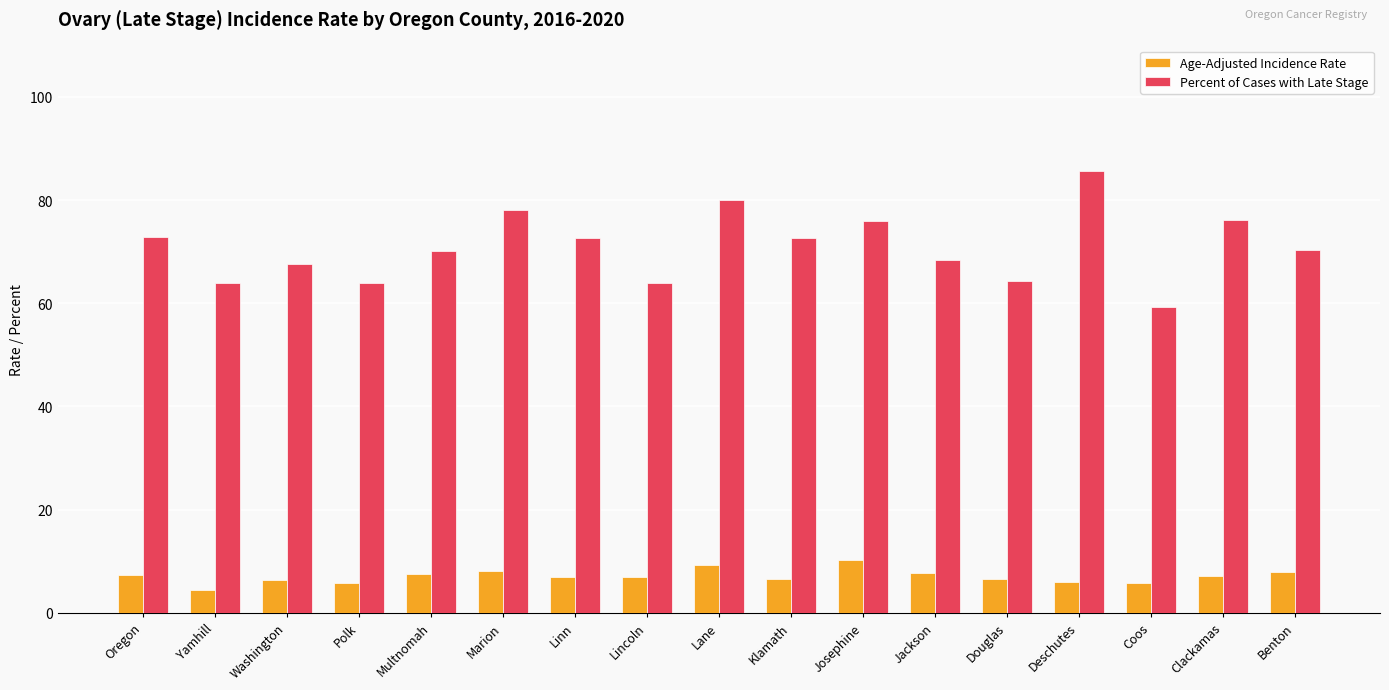

List the series in order of their overall mean, highest first.

Percent of Cases with Late Stage, Age-Adjusted Incidence Rate